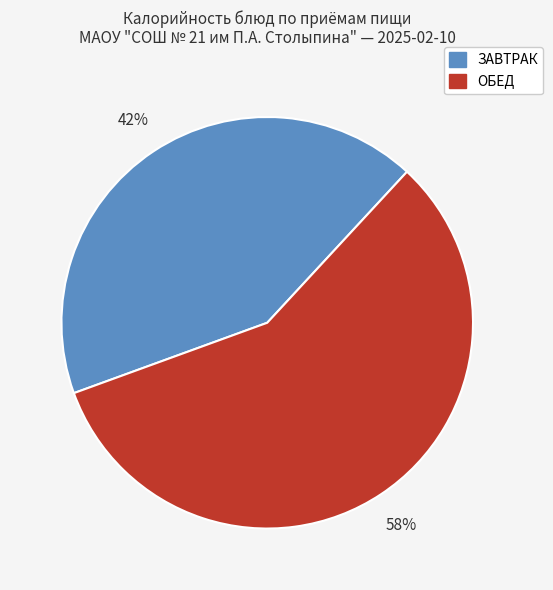

Which category has the biggest portion of the pie?

ОБЕД